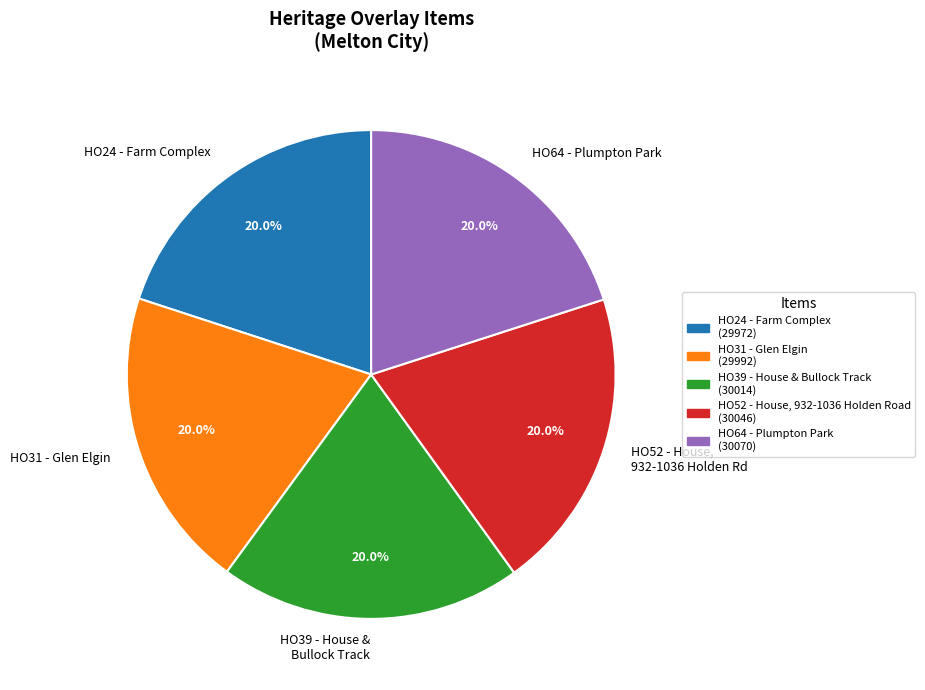

What percentage is the HO39 - House & Bullock Track slice, to the nearest percent?

20%